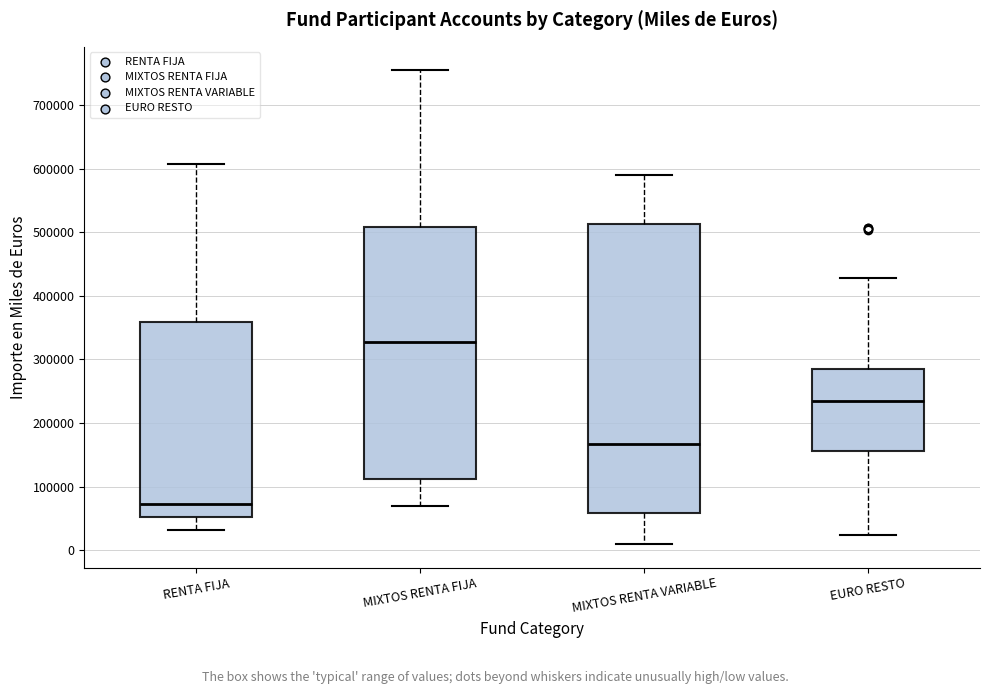

Comparing the boxes themselves (not the whiskers), which one is the tallest?

MIXTOS RENTA VARIABLE